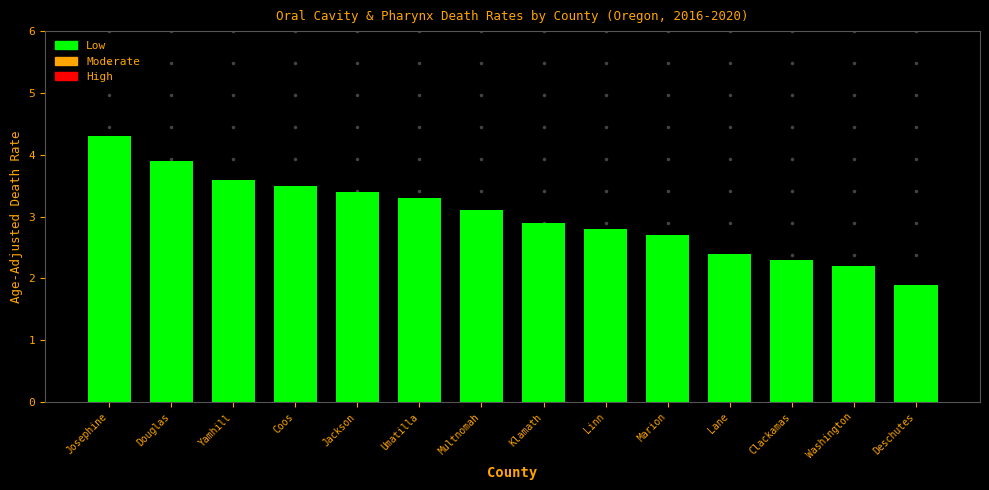

Reading right to left, transcribe all the data shown in this chart.

1.9	2.2	2.3	2.4	2.7	2.8	2.9	3.1	3.3	3.4	3.5	3.6	3.9	4.3